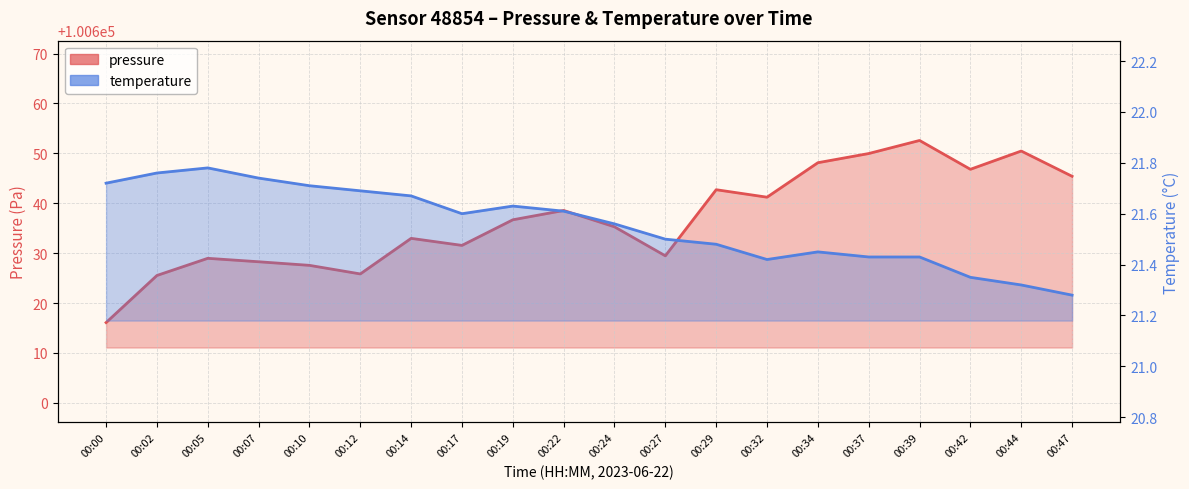

In temperature, how many points are lower than both neighbors (excluding endpoints)?

2